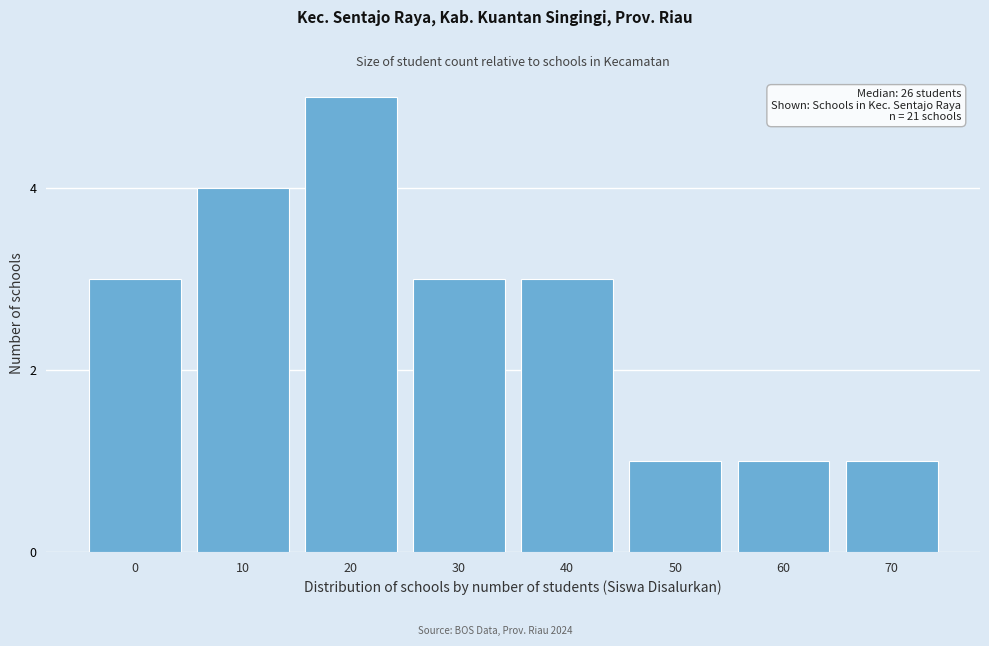

Reading left to right, list all the values displayed in this chart.

0=3	10=4	20=5	30=3	40=3	50=1	60=1	70=1